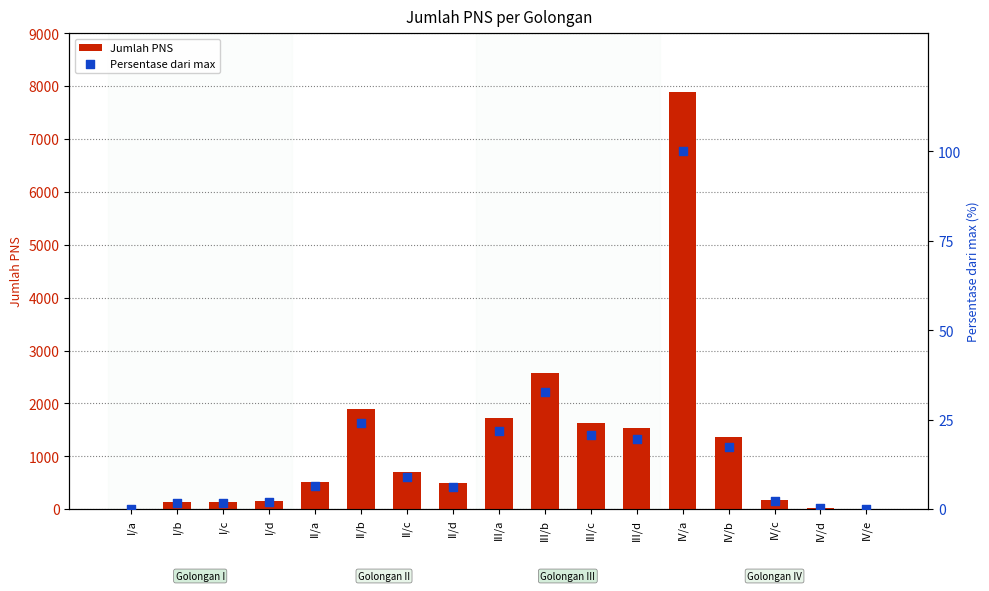

Is the value of Persentase dari max at I/d greater than the value of Jumlah PNS at III/b?

No